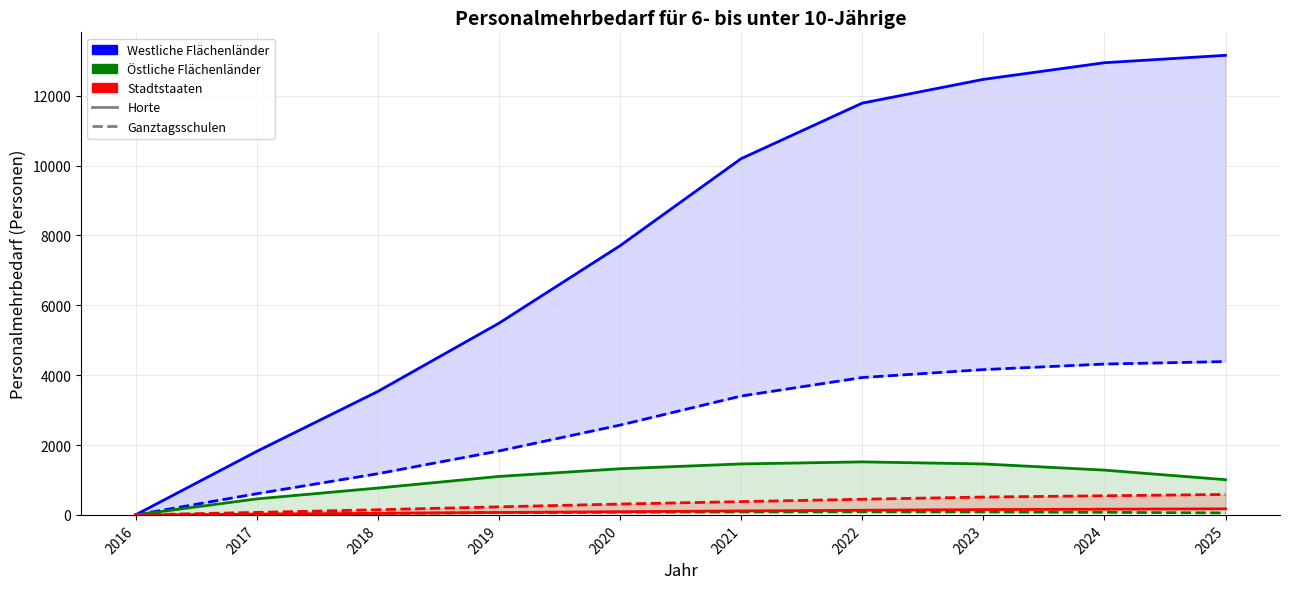

True or false: Stadtstaaten (Ganztagsschulen) and Östliche Flächenländer (Horte) cross at least once.

False